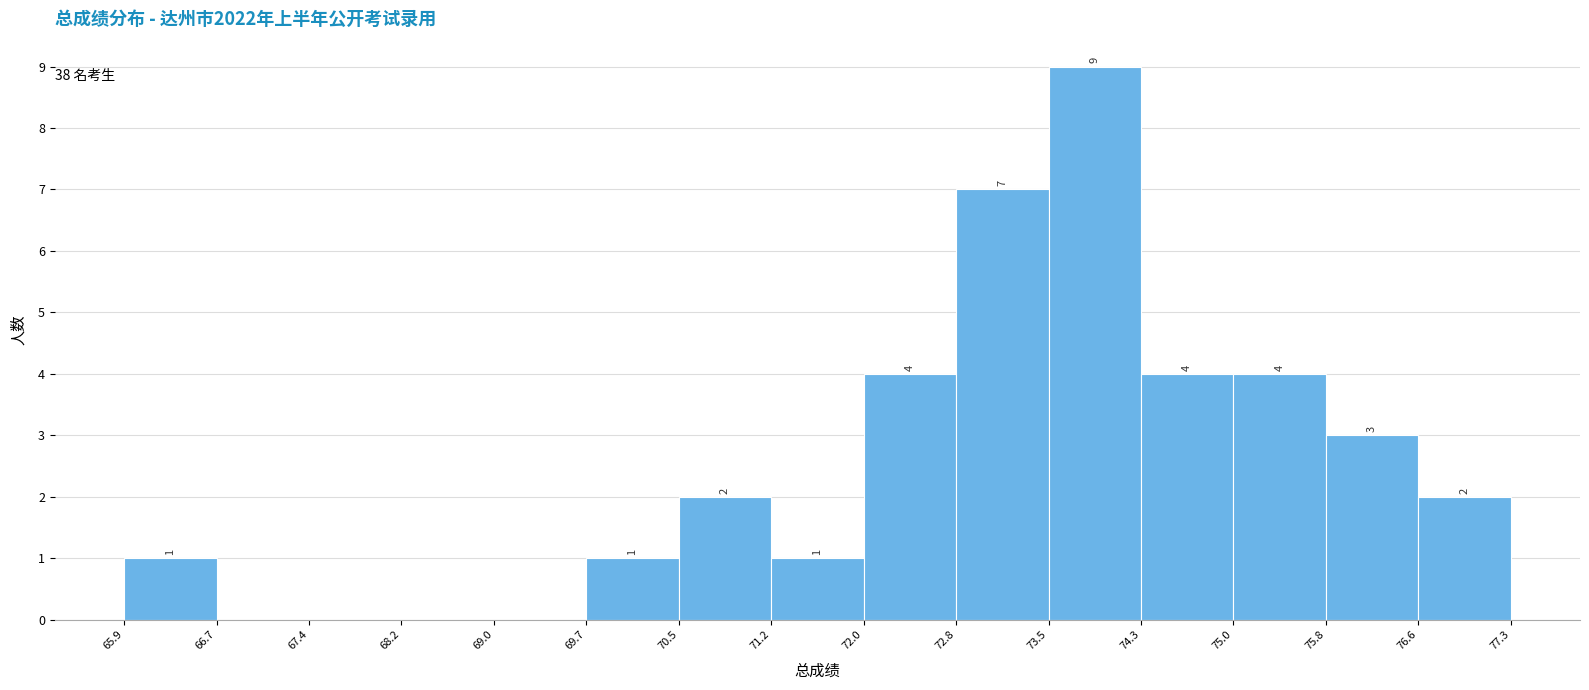

Over which range of the x-axis is the bar tallest?

73.5 to 74.3